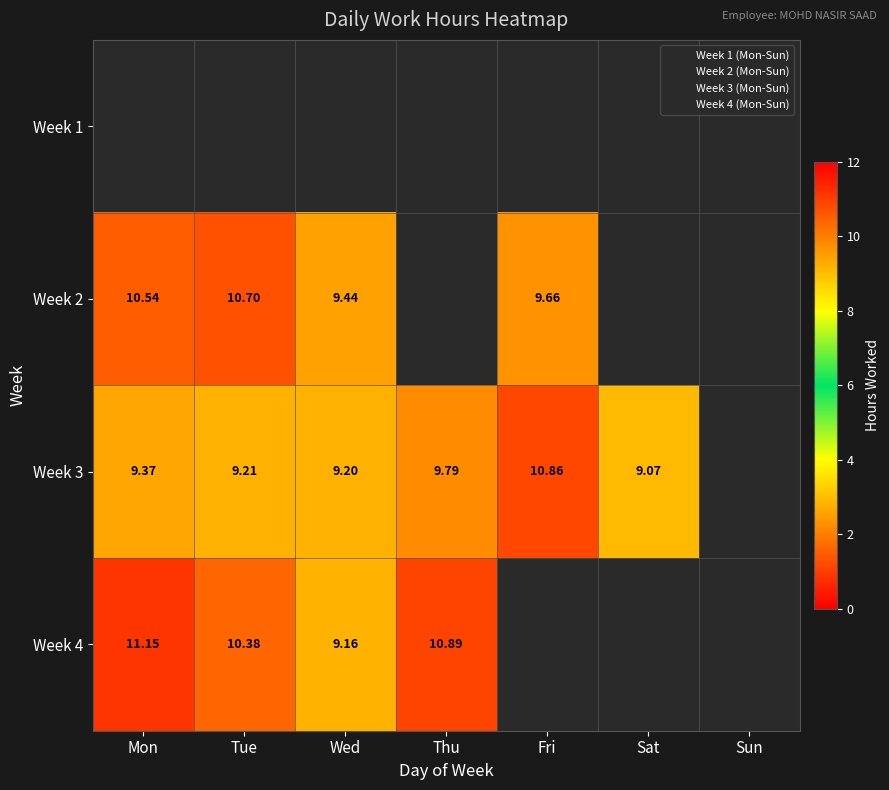

At Thu, list the series in order from largest to smallest.

Week 4, Week 3, Week 1, Week 2